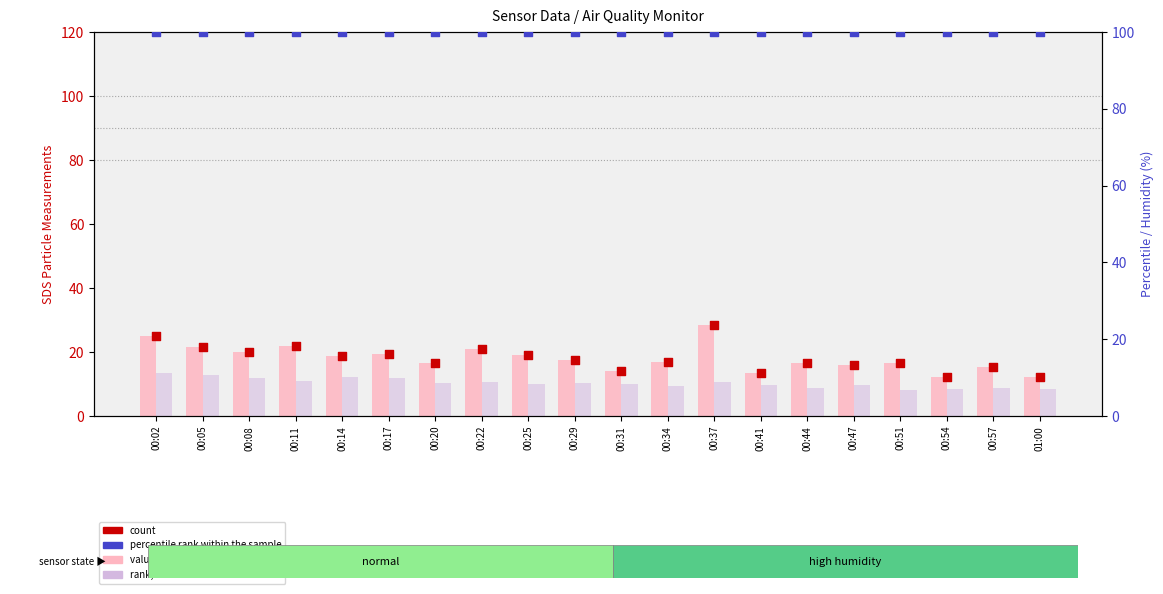

At how many categories does at least one series exceed 13?

20